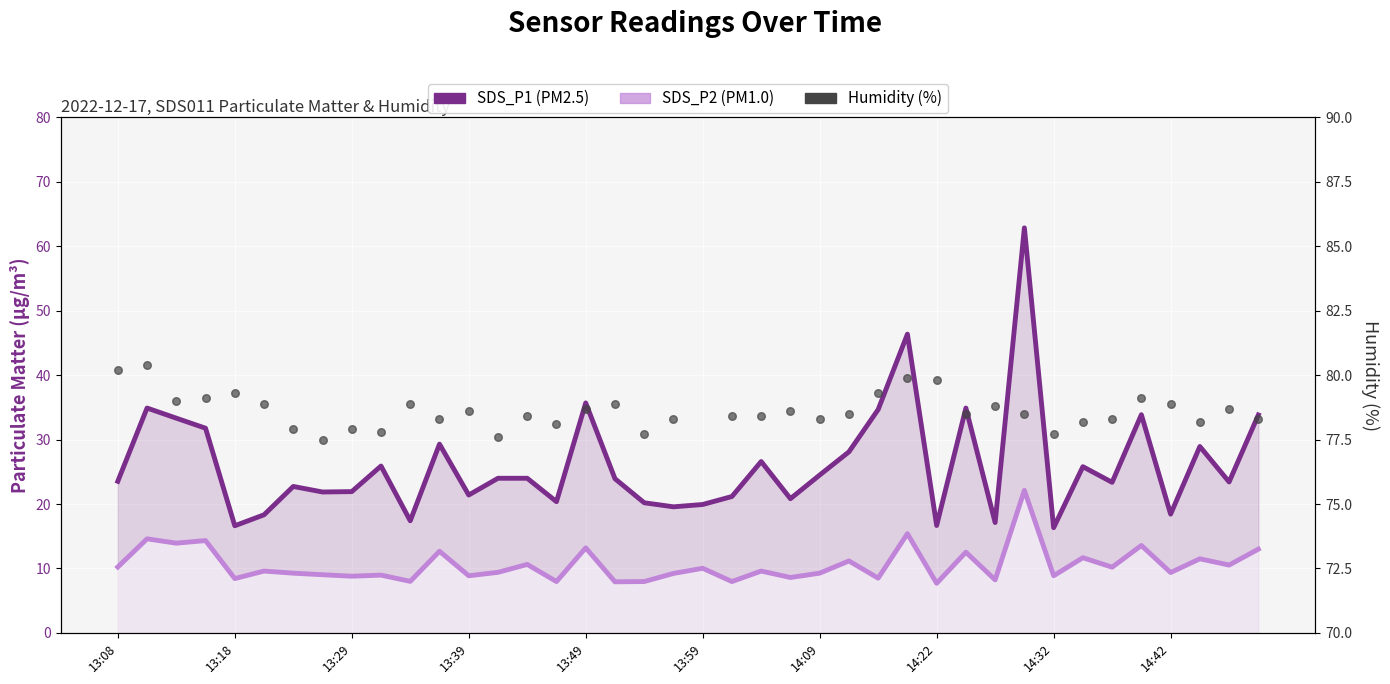

What is the total value across all series at 29?

125.9